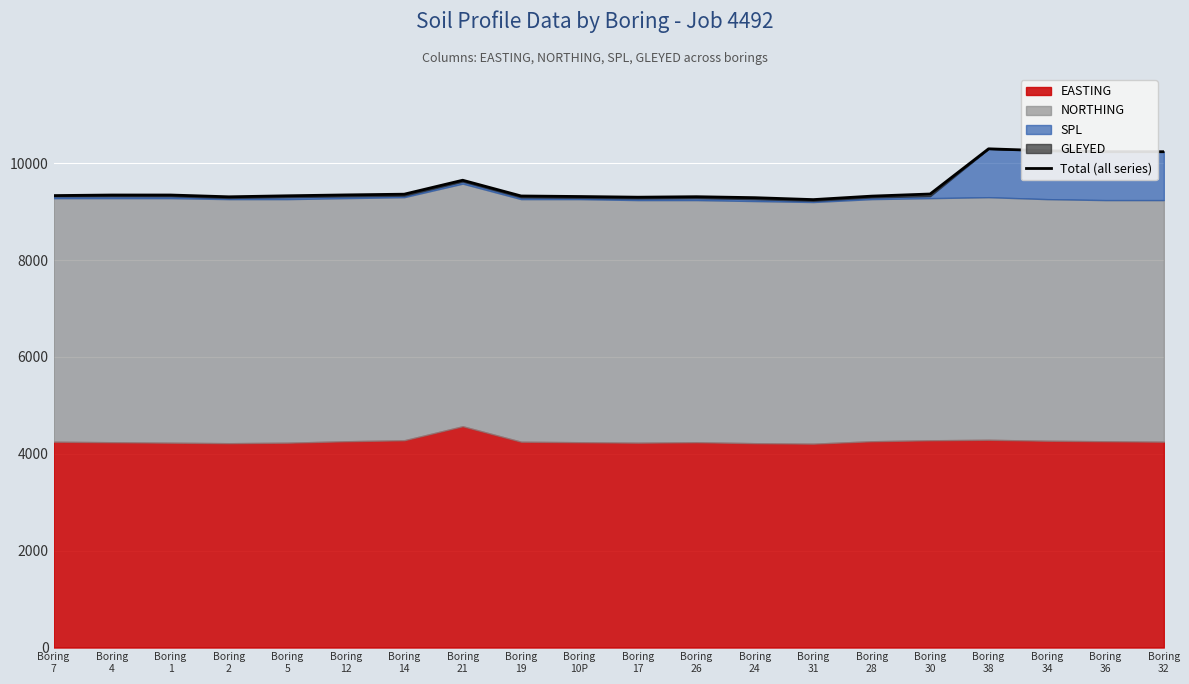

The chart shows a value of 15167 at Boring
19. True or false?

False